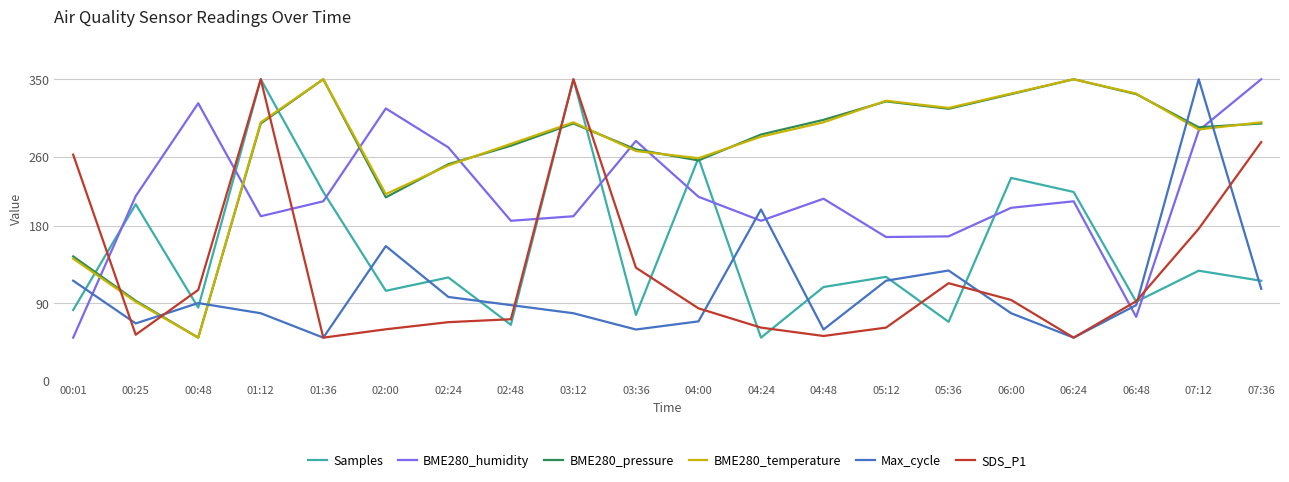

Is the value of Samples at 06:00 greater than the value of BME280_pressure at 01:36?

No